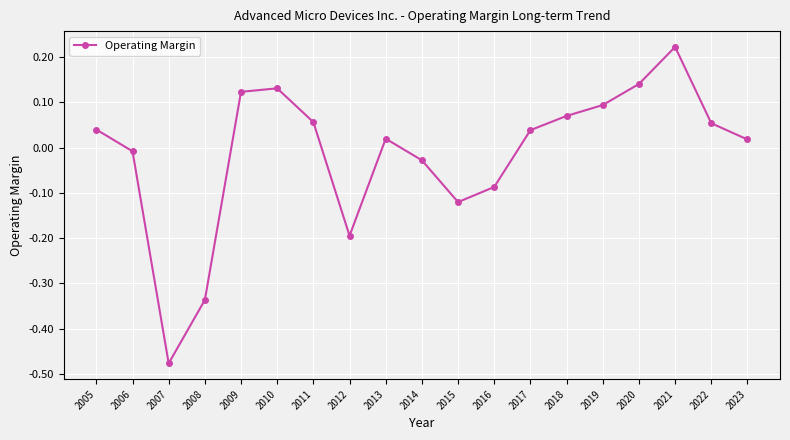

The value at 2009 is 0.2. True or false?

False